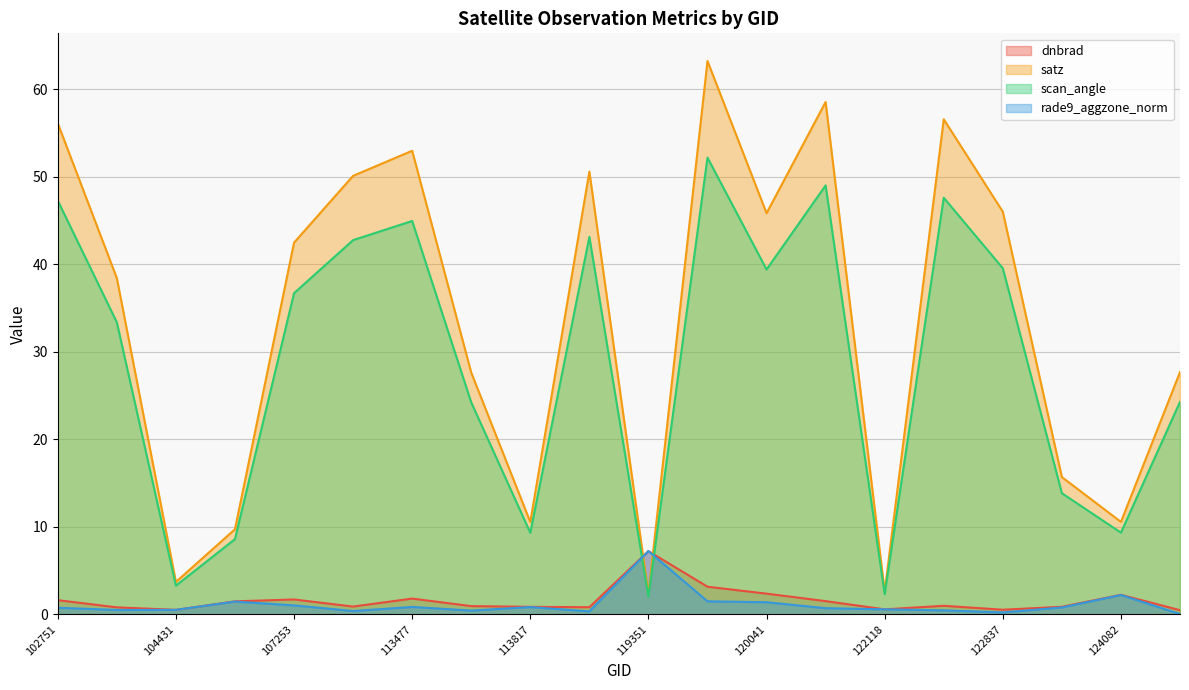

What value does the scan_angle series have at 104315?

33.4